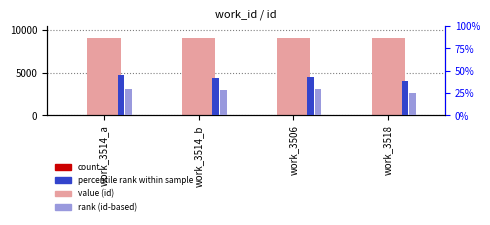

Reading left to right, list all the values displayed in this chart.

value (id): 9066.0	9078.0	9081.0	9088.0
count: 18.2	18.2	18.2	18.2
percentile rank: 45.0	42.0	43.0	38.0
rank (id-based): 30.0	28.0	29.0	25.0